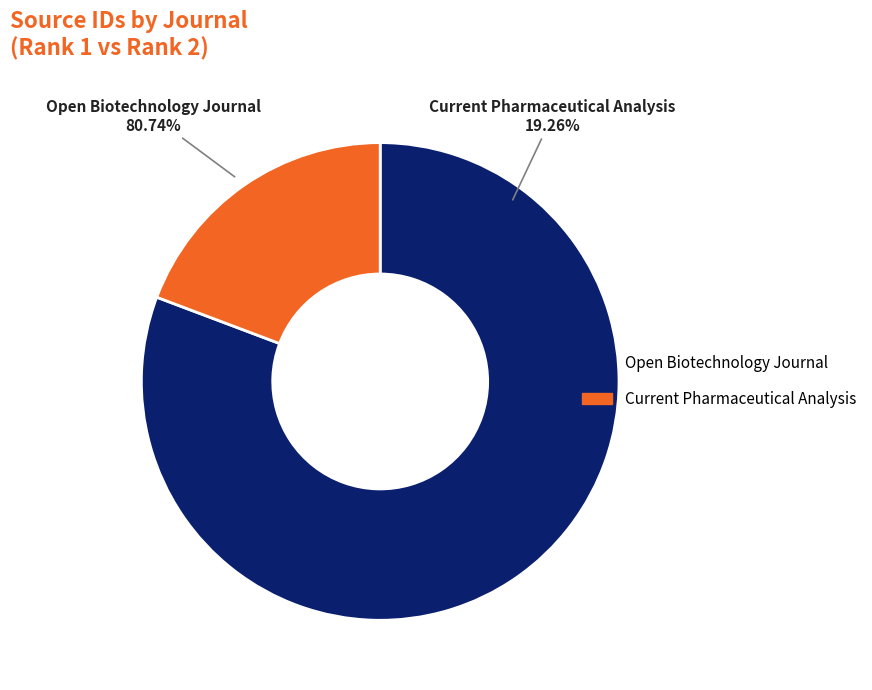

To the nearest percent, what is the combined percentage of Current Pharmaceutical Analysis and Open Biotechnology Journal?

100%